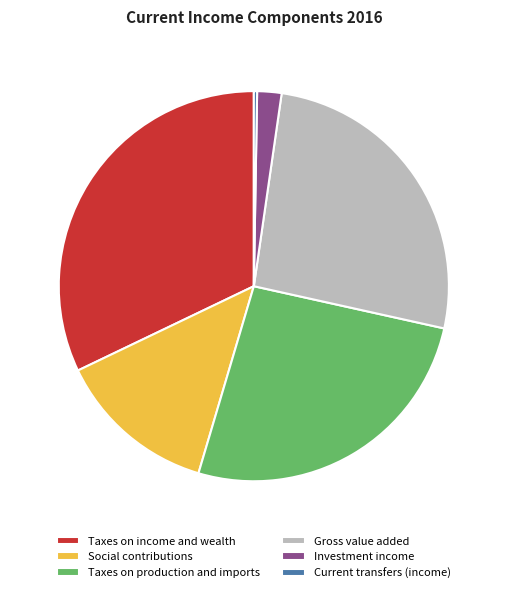

Between Taxes on income and wealth and Gross value added, which is larger?

Taxes on income and wealth